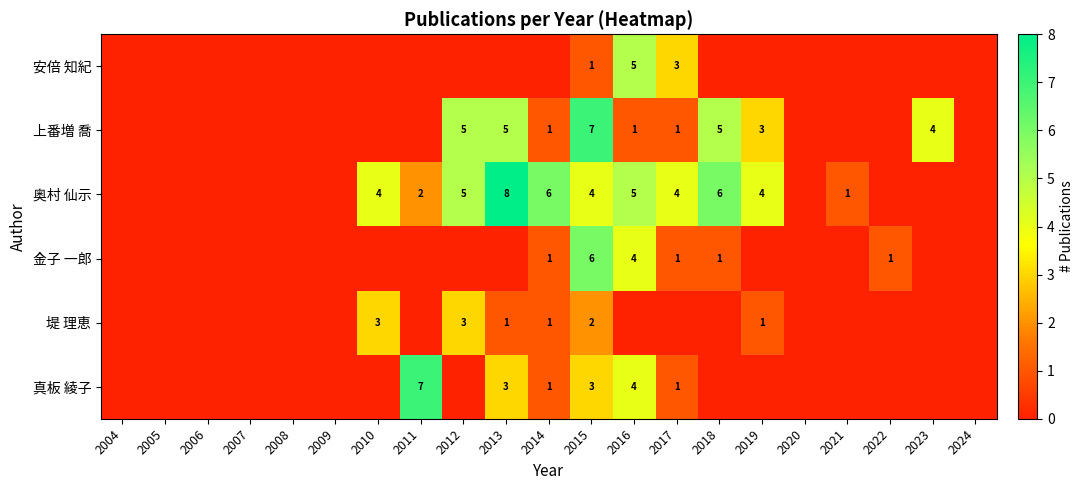

What is the difference between the 真板 綾子 values at 2014 and 2011?

6